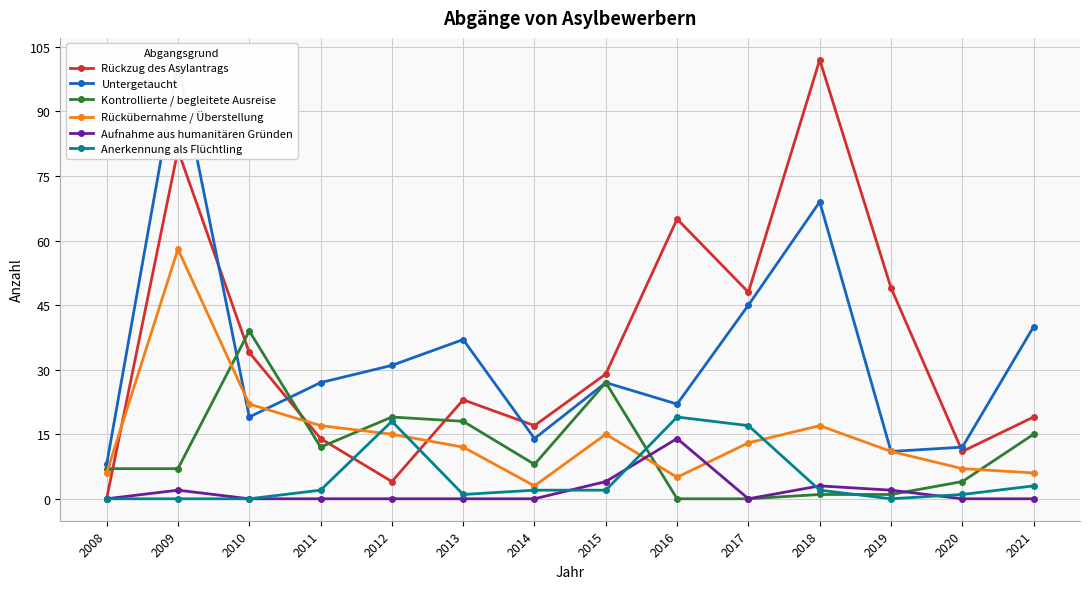

What is the sum of all Rückzug des Asylantrags values?

496